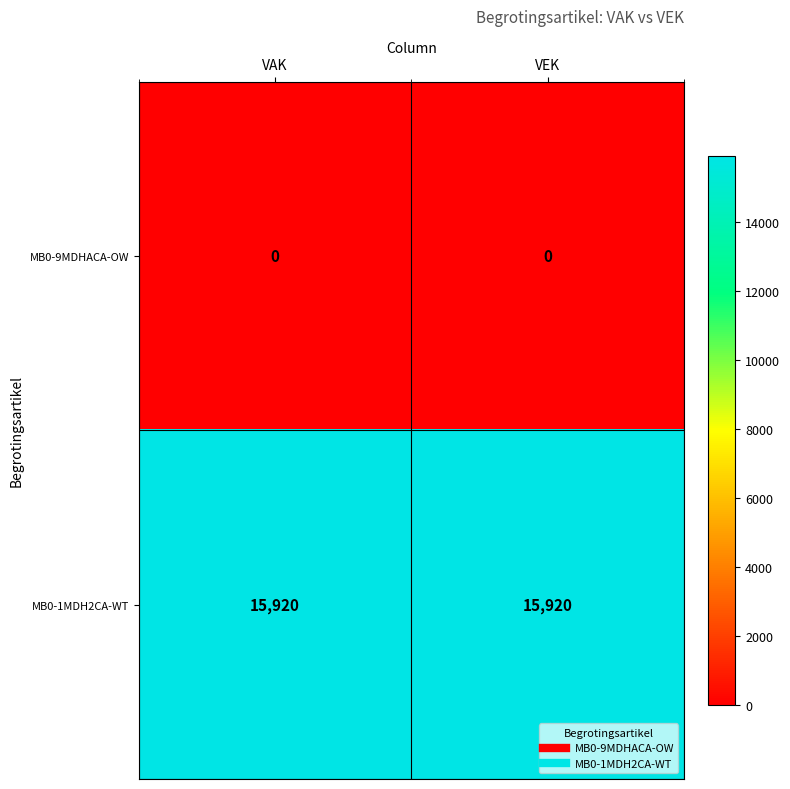

What is the total value across all series at VEK?

15920